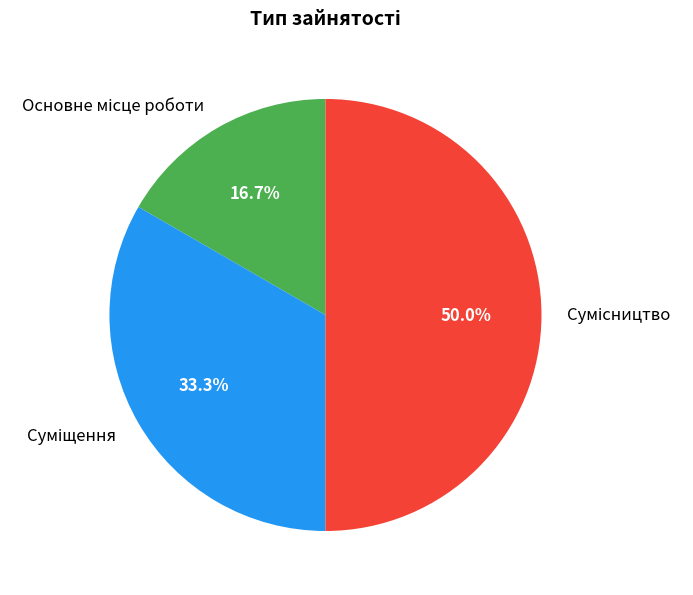

Count the number of slices in the pie.

3